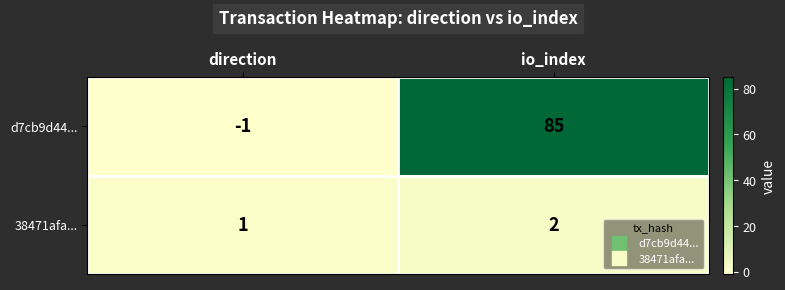

Reading left to right, transcribe all the data shown in this chart.

d7cb9d44...: -1	85
38471afa...: 1	2